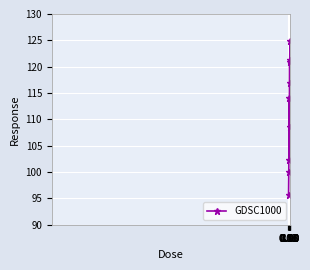

What is the value of the 3rd point from the left?

114.1